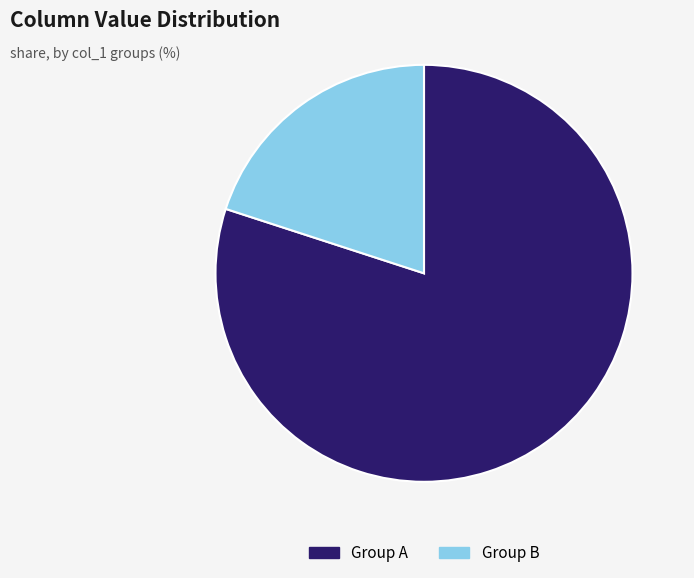

Is there any slice that represents more than half of the pie?

Yes